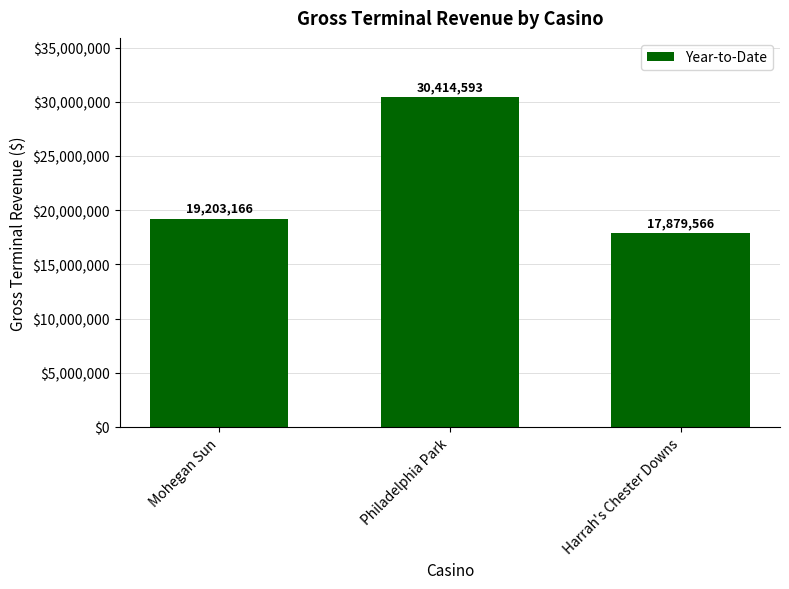

True or false: the data shows 17851500.0 at Philadelphia Park.

False